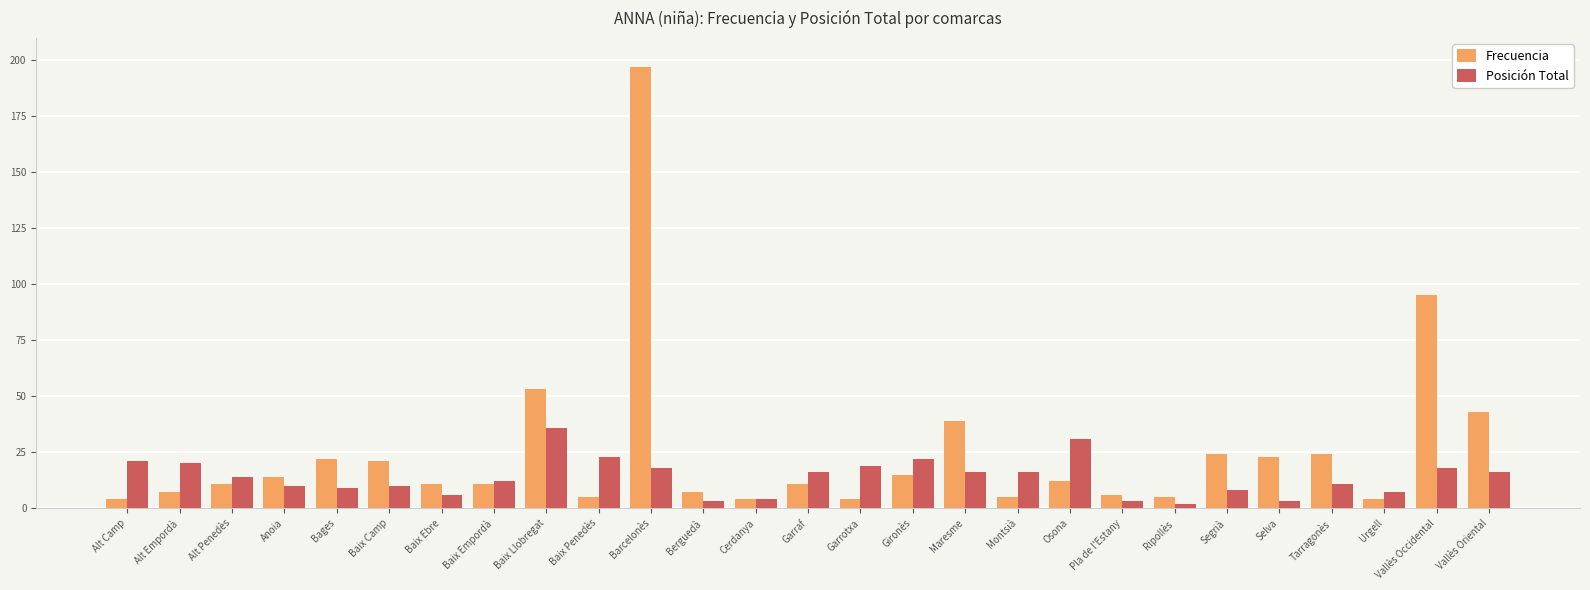

Where is Frecuencia nearest to the value 100?

Vallès Occidental